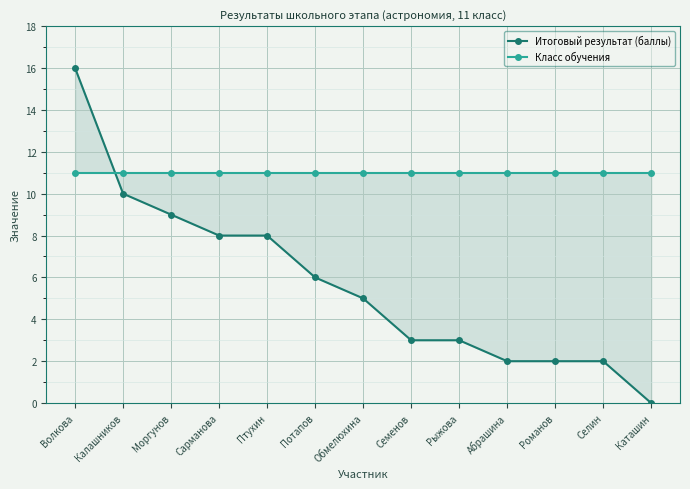

What is the label of the 5th point from the right?

Рыжова